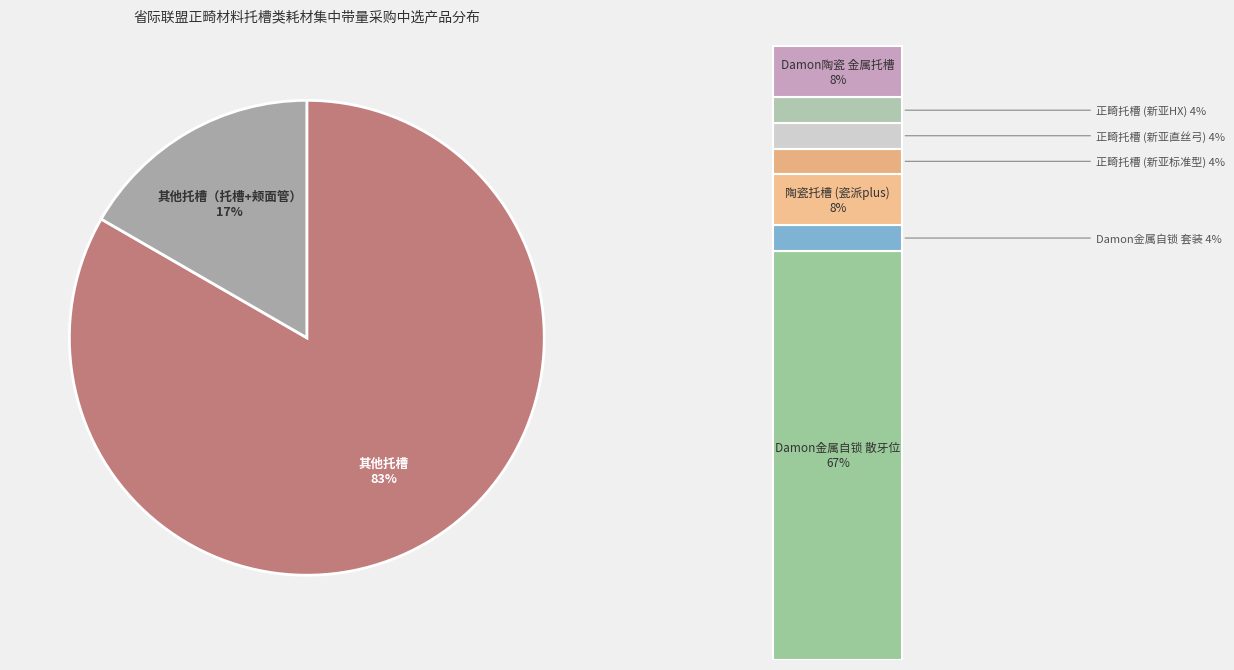

How many segments does this pie chart have?

2